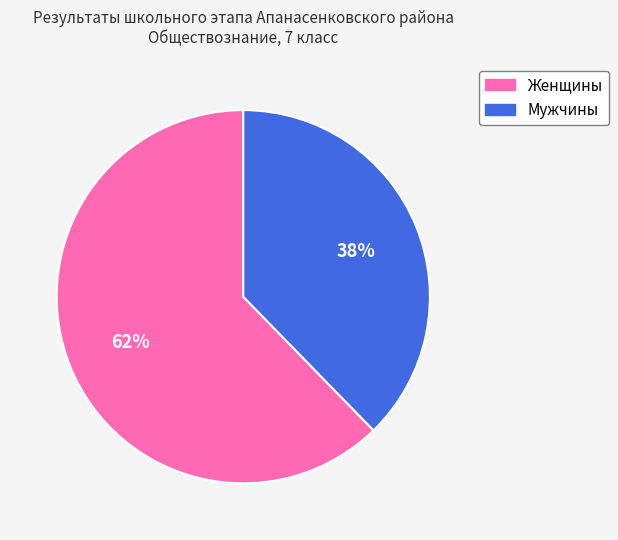

Does any single category account for the majority?

Yes